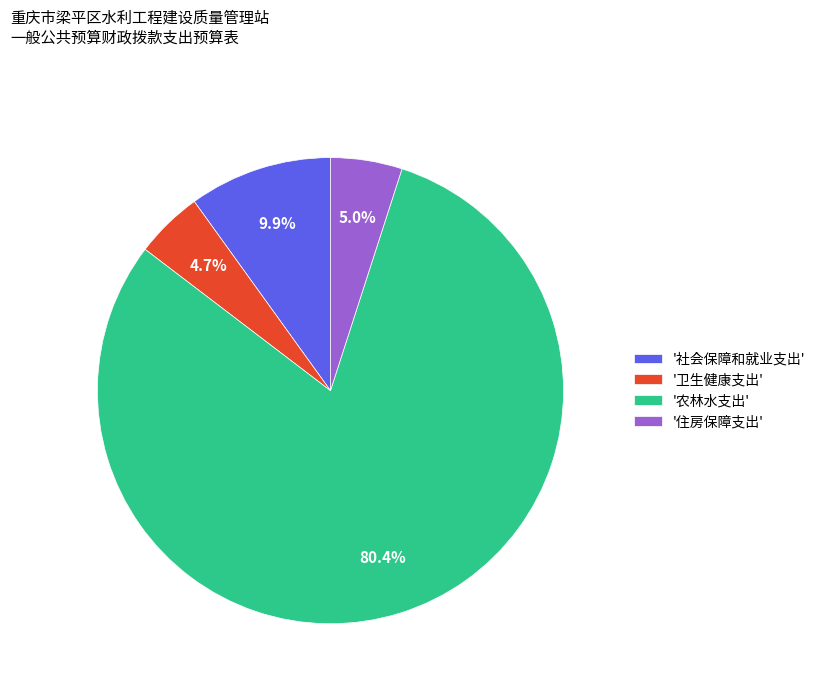

Which slice is the largest?

'农林水支出'